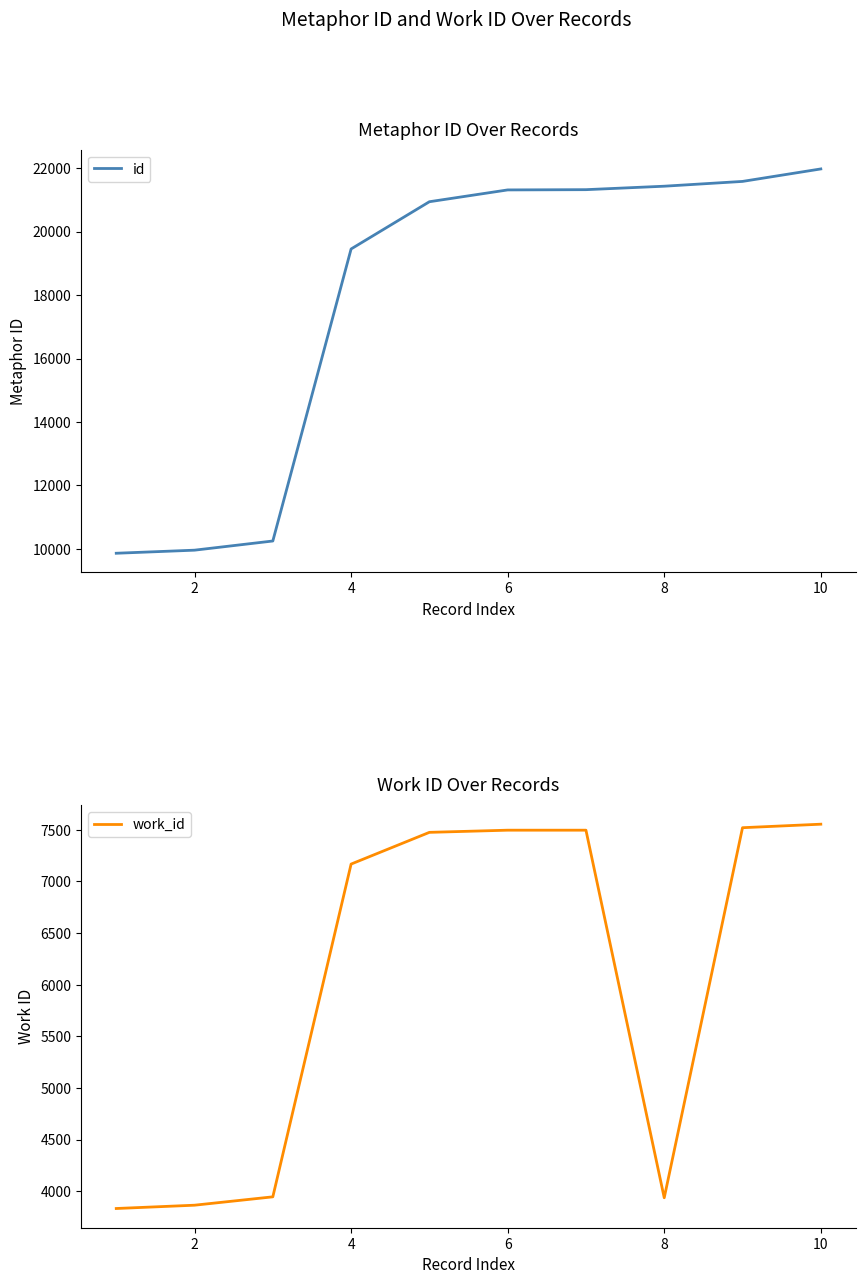

What is the difference between the maximum and minimum values in the work_id series?

3720